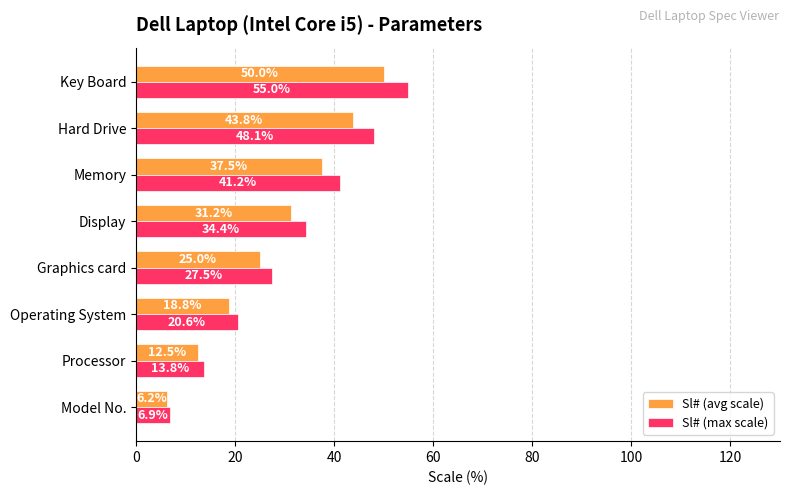

Is it true that Sl# (avg scale) equals 18.8 at Memory?

False